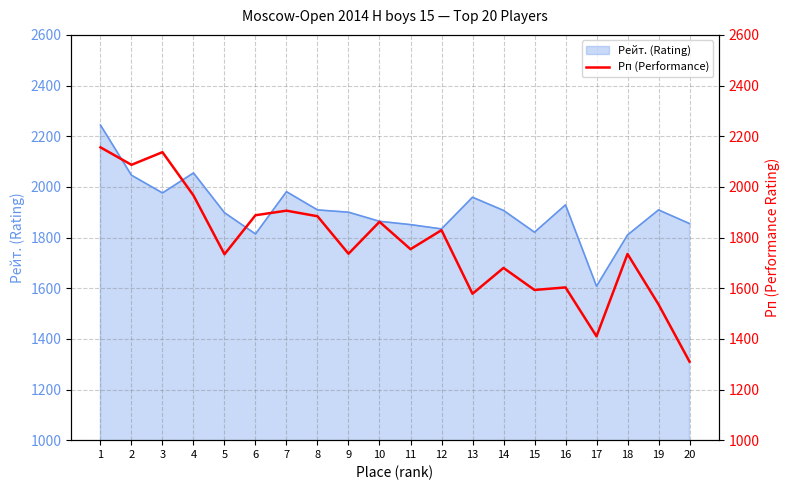

What is the maximum value for Рейт. (Rating)?

2244